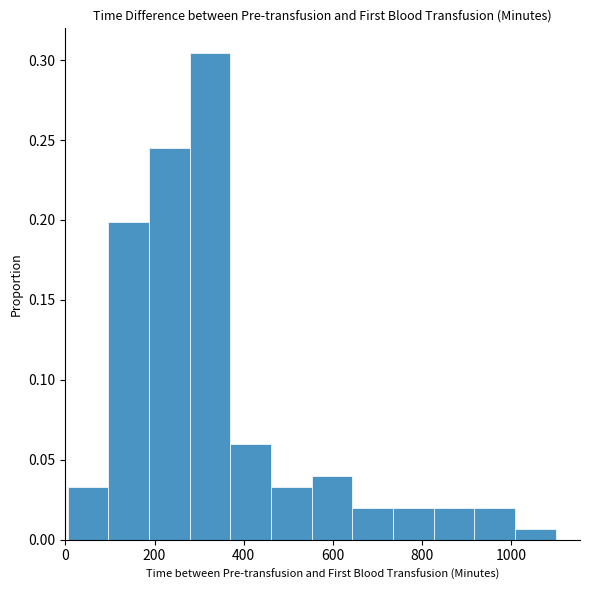

Reading left to right, list every bar in this chart as the range it spans on the x-axis followed by its height. Neither the bar edges nor the heights are printed on the chart, so give them approximately, as read against the axes.

0 to 100: 0.035
100 to 180: 0.200
180 to 280: 0.245
280 to 380: 0.305
380 to 460: 0.060
460 to 560: 0.035
560 to 640: 0.040
640 to 740: 0.020
740 to 820: 0.020
820 to 920: 0.020
920 to 1000: 0.020
1000 to 1100: 0.005